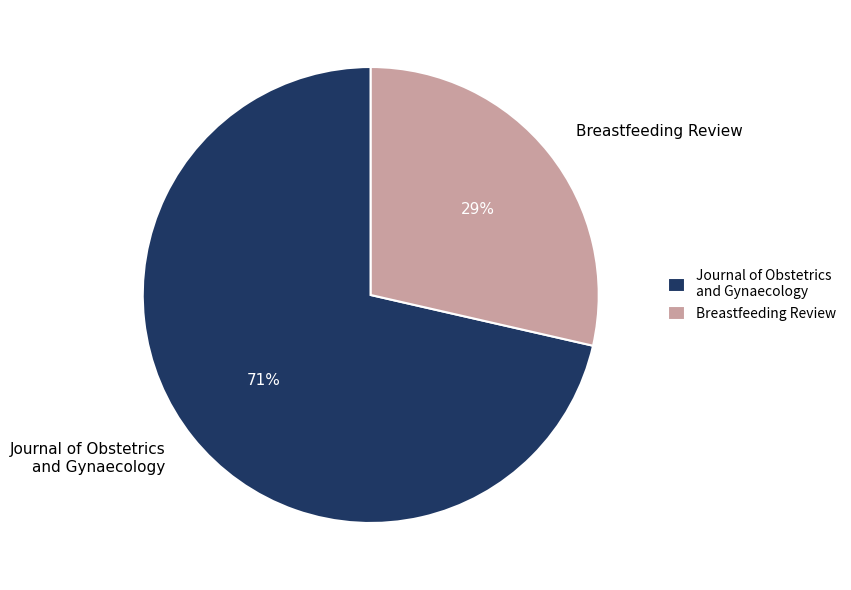

Is it true that Breastfeeding Review is 14% of the pie?

False